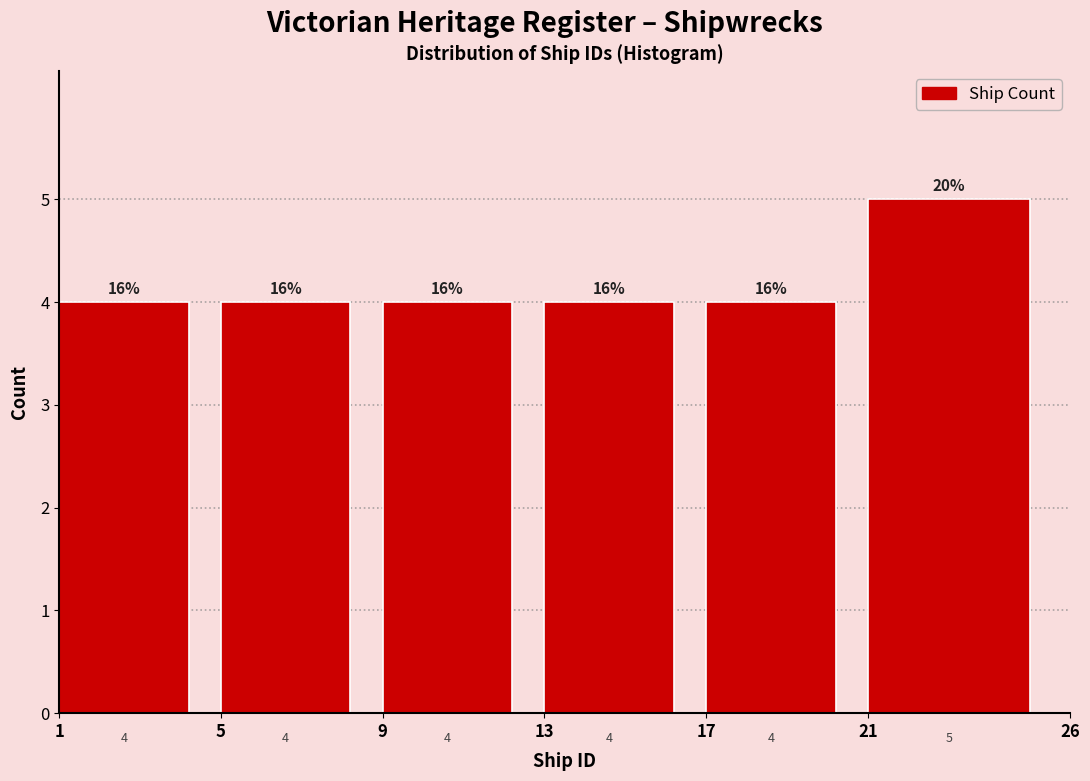

Reading left to right, transcribe this chart: for each bar, give the range it covers on the x-axis and its height.

1 to 5: 4
5 to 9: 4
9 to 13: 4
13 to 17: 4
17 to 21: 4
21 to 26: 5